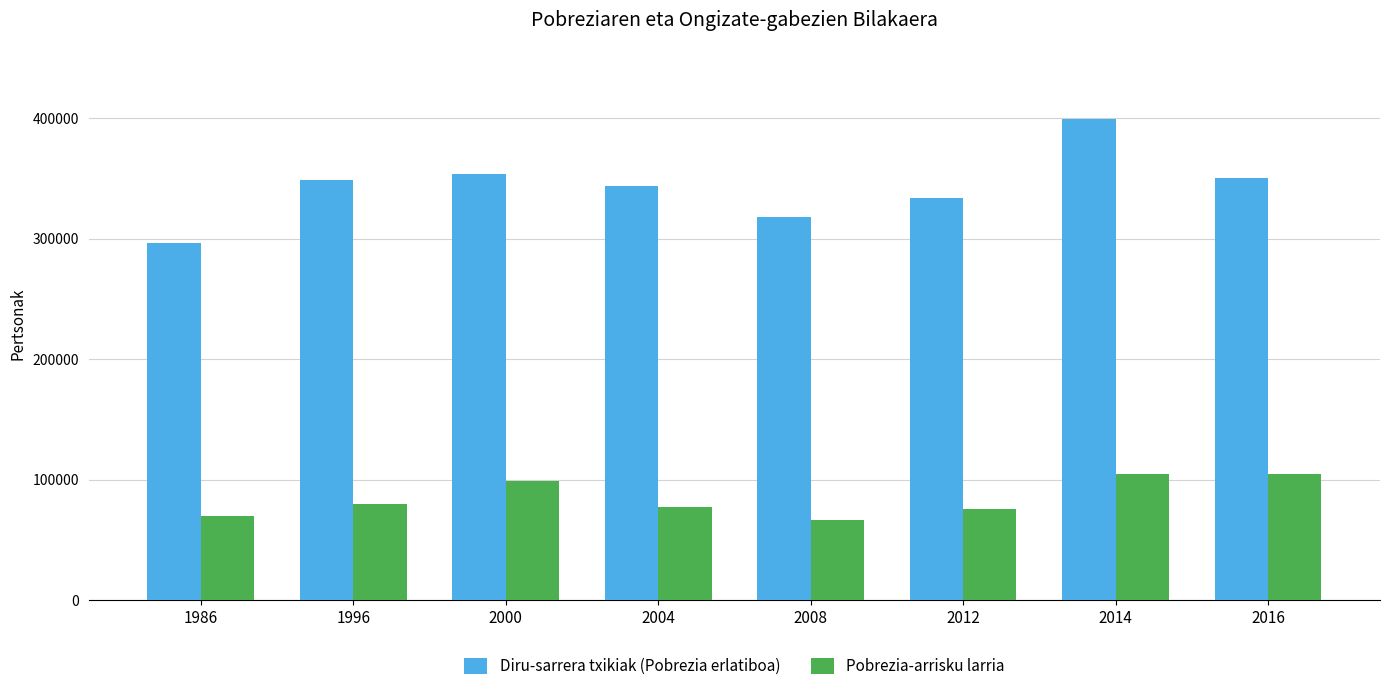

How many categories are shown in the chart?

8